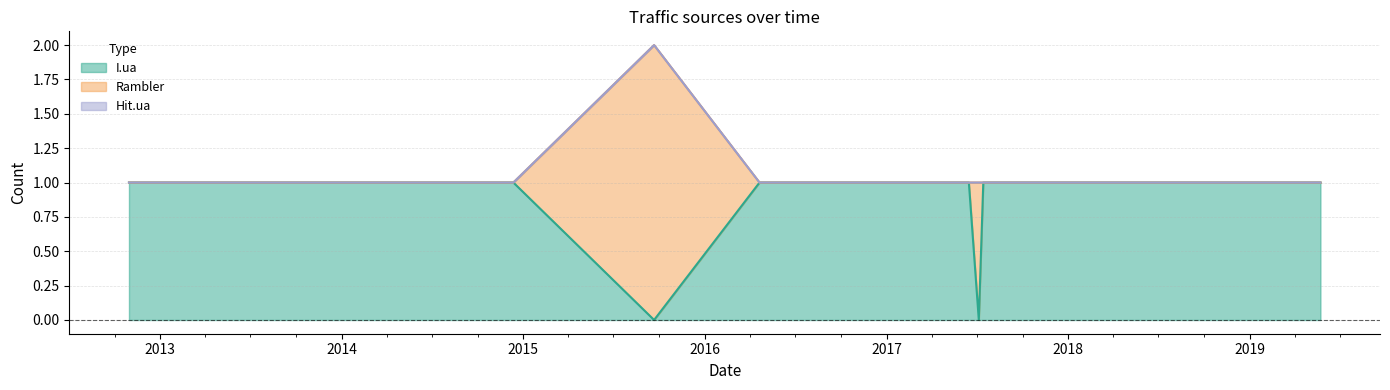

The value of I.ua at 16 is 1. True or false?

True